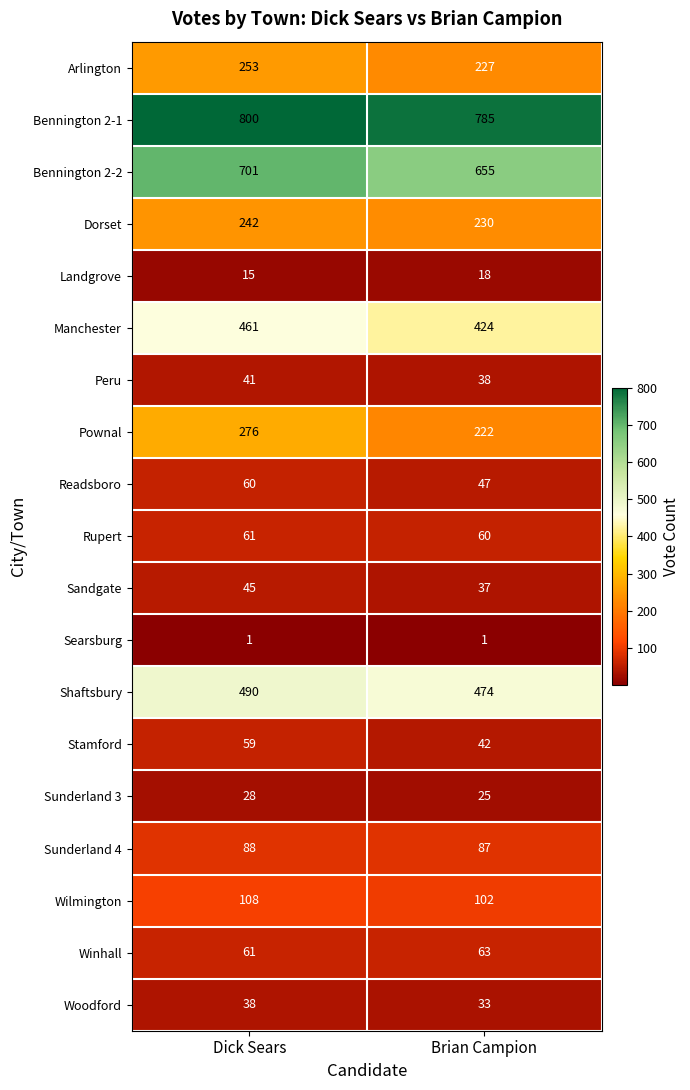

How many data points does each series have?

2